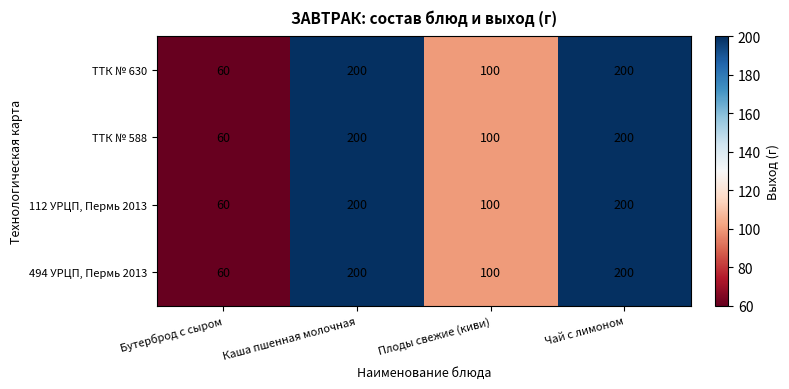

At which label is ТТК № 588 closest to 130?

Плоды свежие (киви)